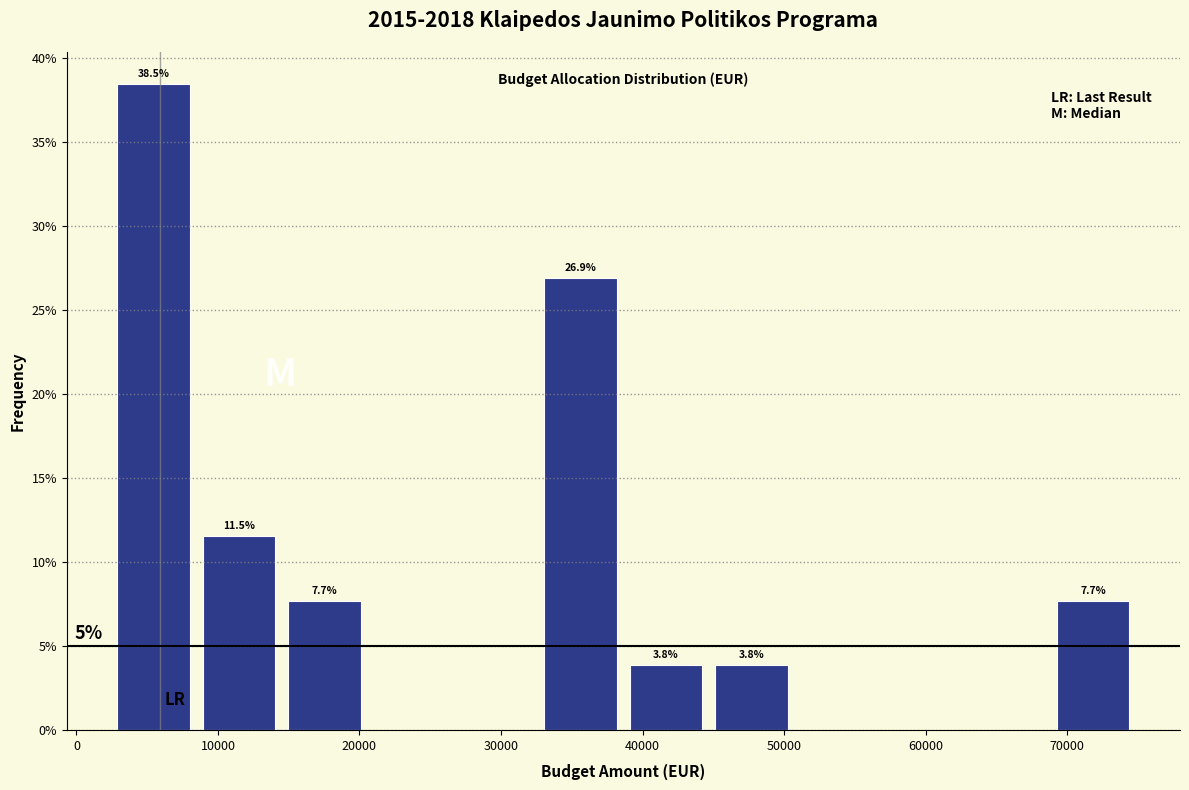

Over which range of the x-axis is the bar tallest?

3000 to 9000